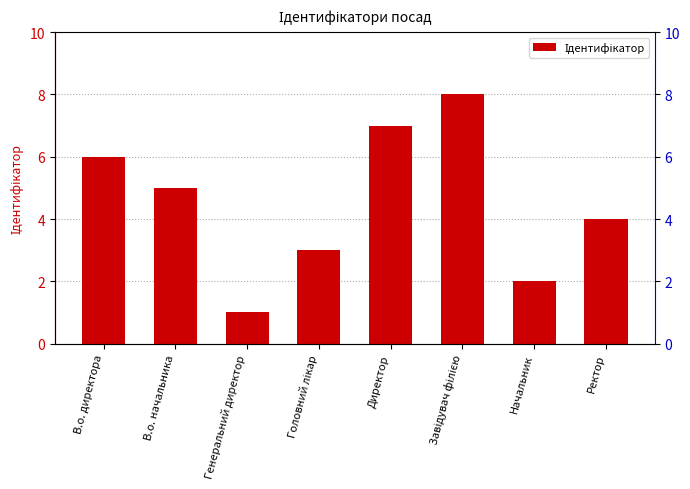

What is the minimum value shown in the chart?

1